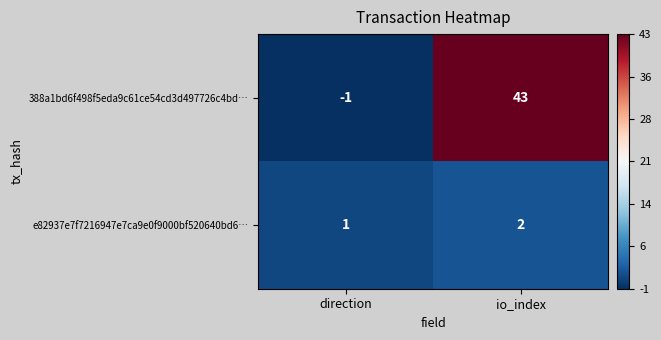

Where is 388a1bd6f498f5eda9c61ce54cd3d497726c4bd… nearest to the value 21?

direction